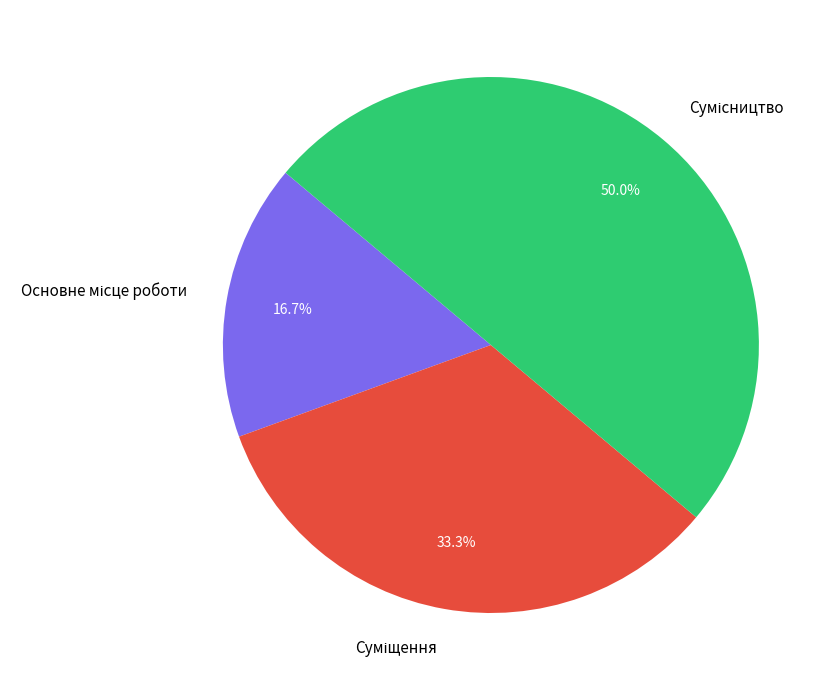

To the nearest percent, what percentage of the pie is Суміщення?

33%